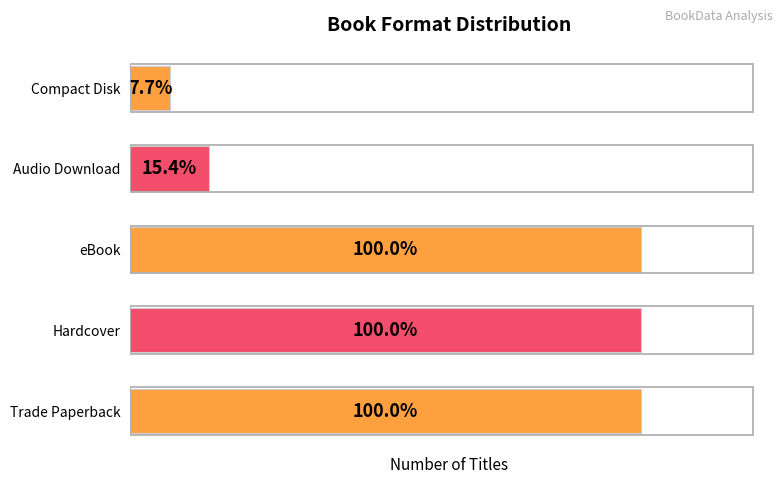

Does the chart contain any negative values?

No